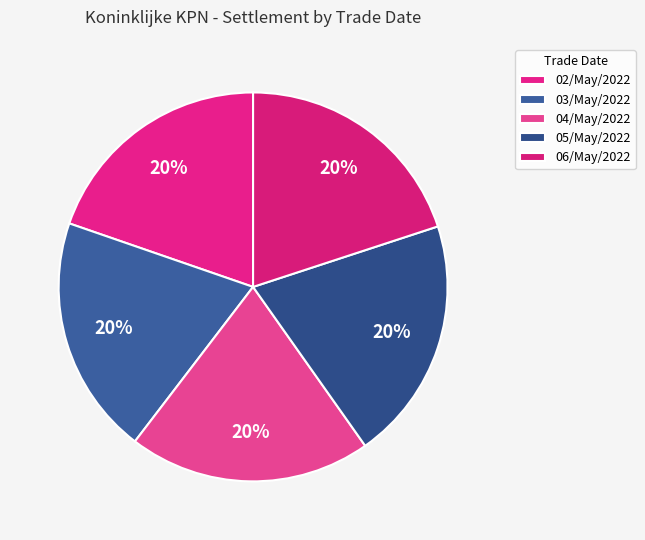

Combined, do 03/May/2022 and 05/May/2022 account for over 50%?

No